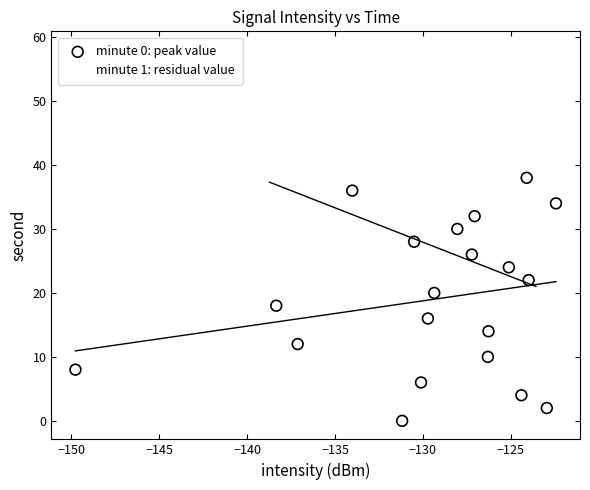

Which series contains the highest Y value?

minute 1: residual value